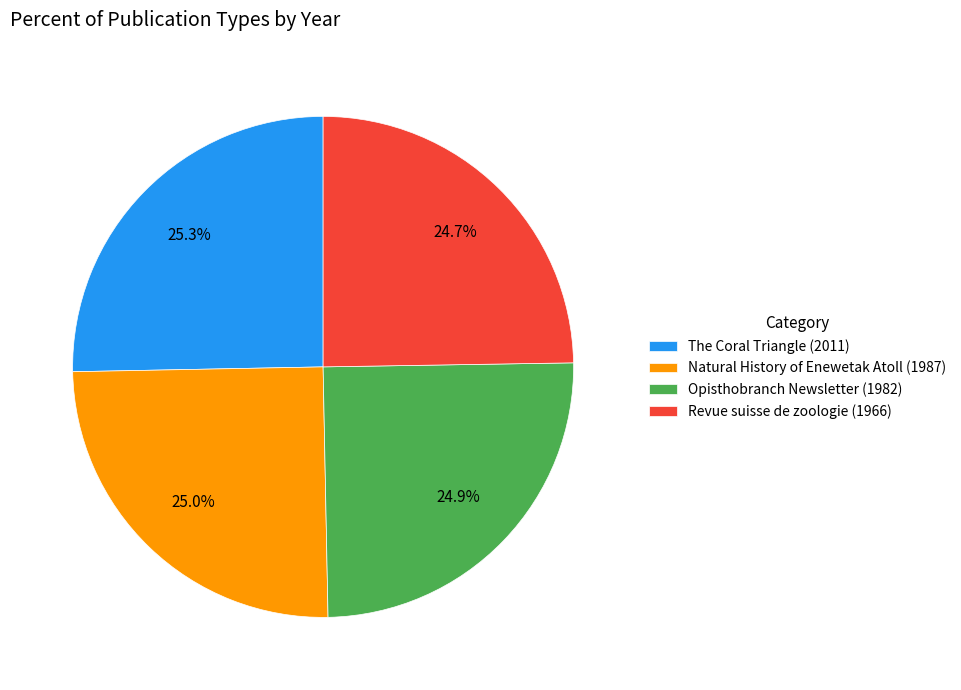

Is there a majority slice in this chart?

No